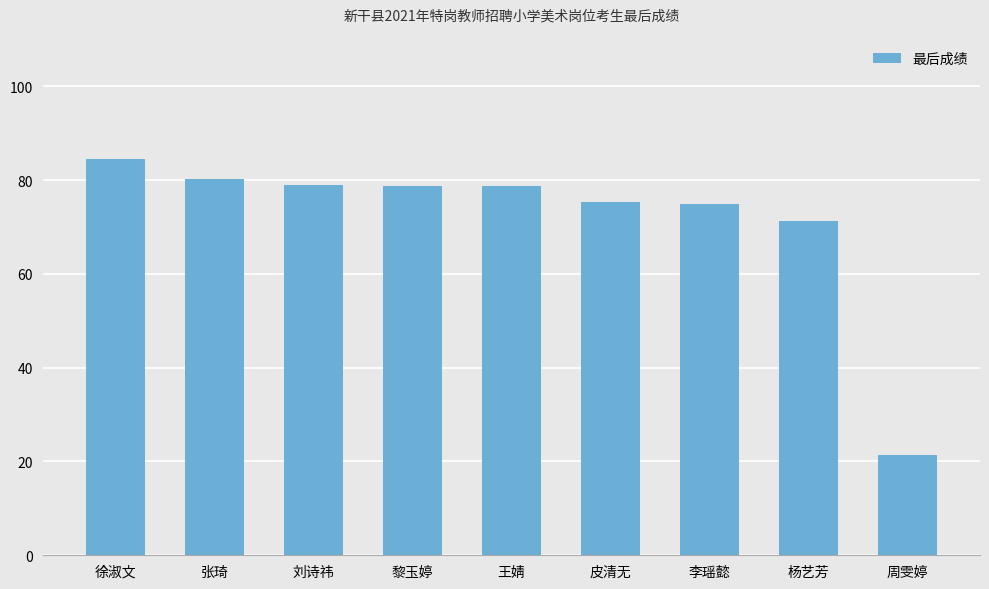

The value at 黎玉婷 is 139.1. True or false?

False